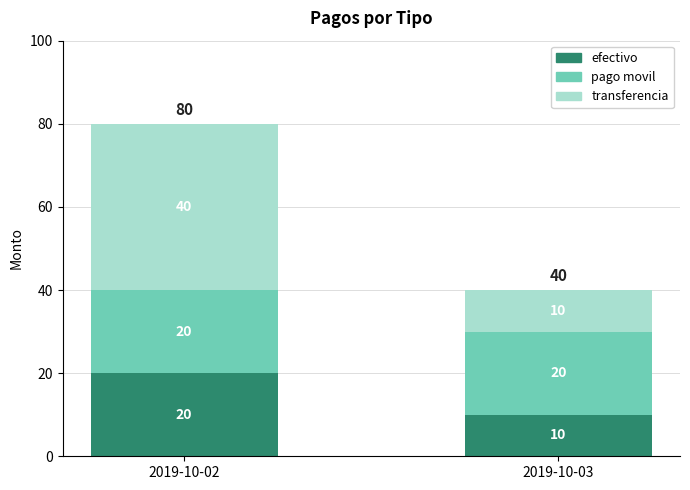

The efectivo series shows 29 at 2019-10-02. True or false?

False